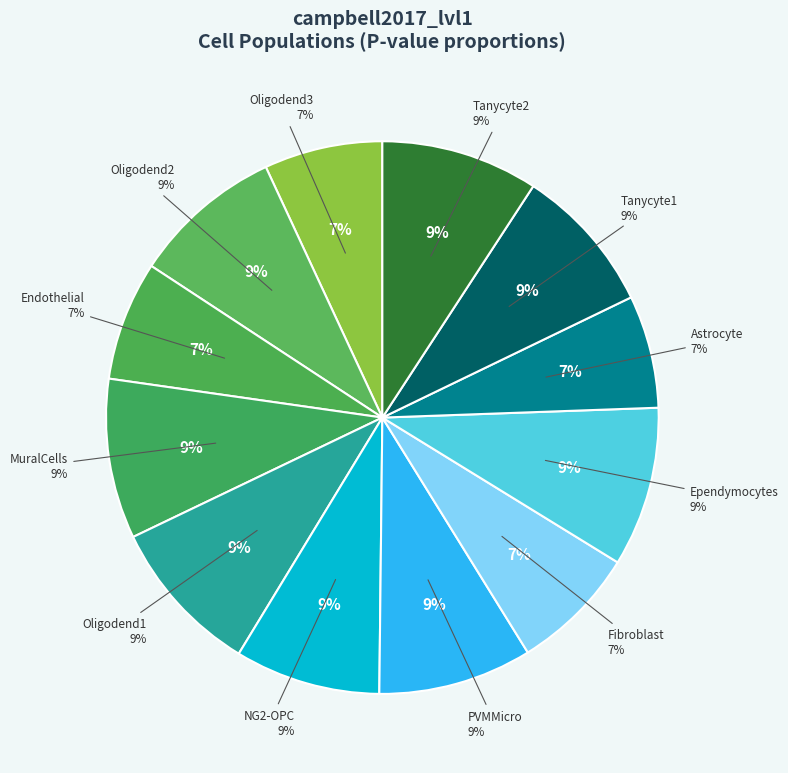

To the nearest percent, what portion does a06.NG2-OPC represent?

9%